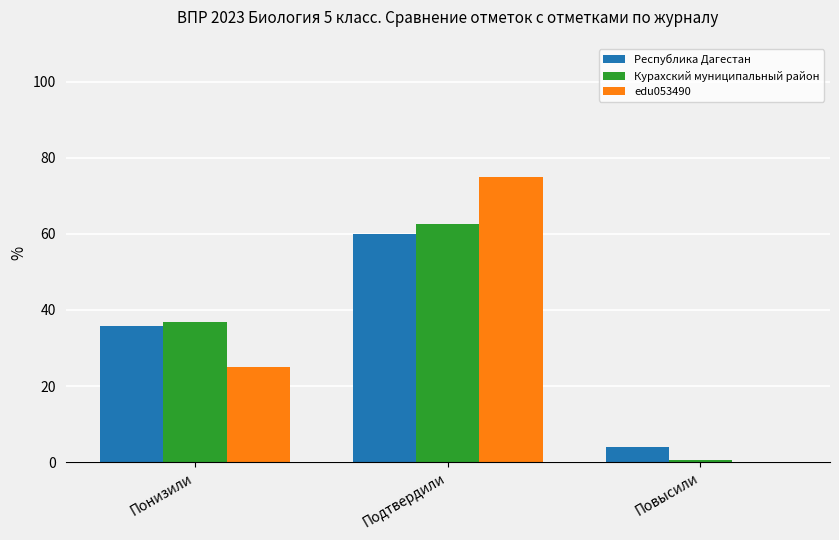

How many edu053490 values are between 0 and 75?

3